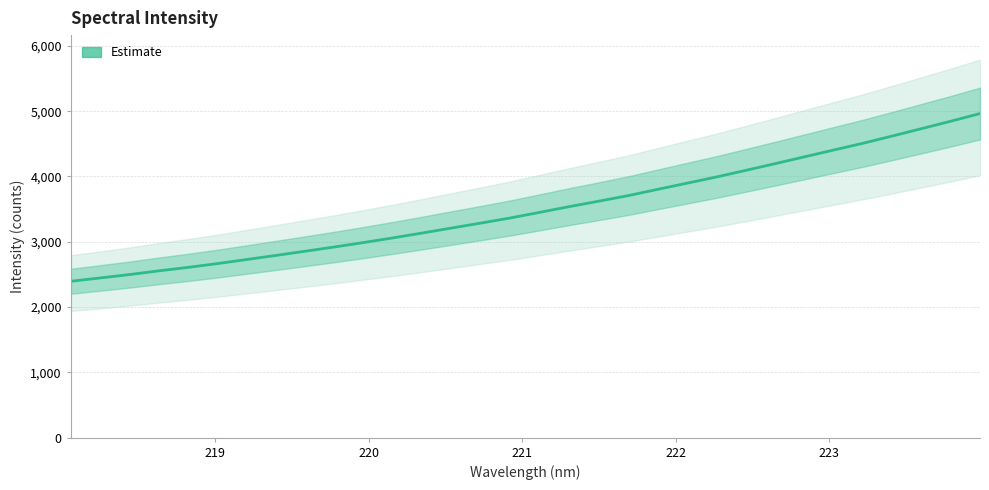

Does the chart have visible grid lines?

Yes